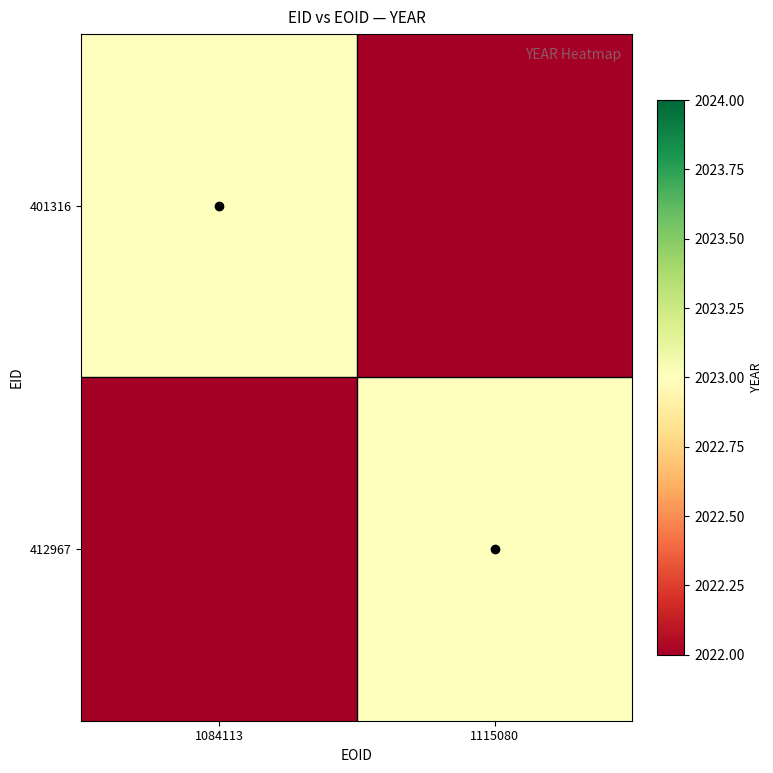

What is the difference between the highest and lowest values at 1084113?

1